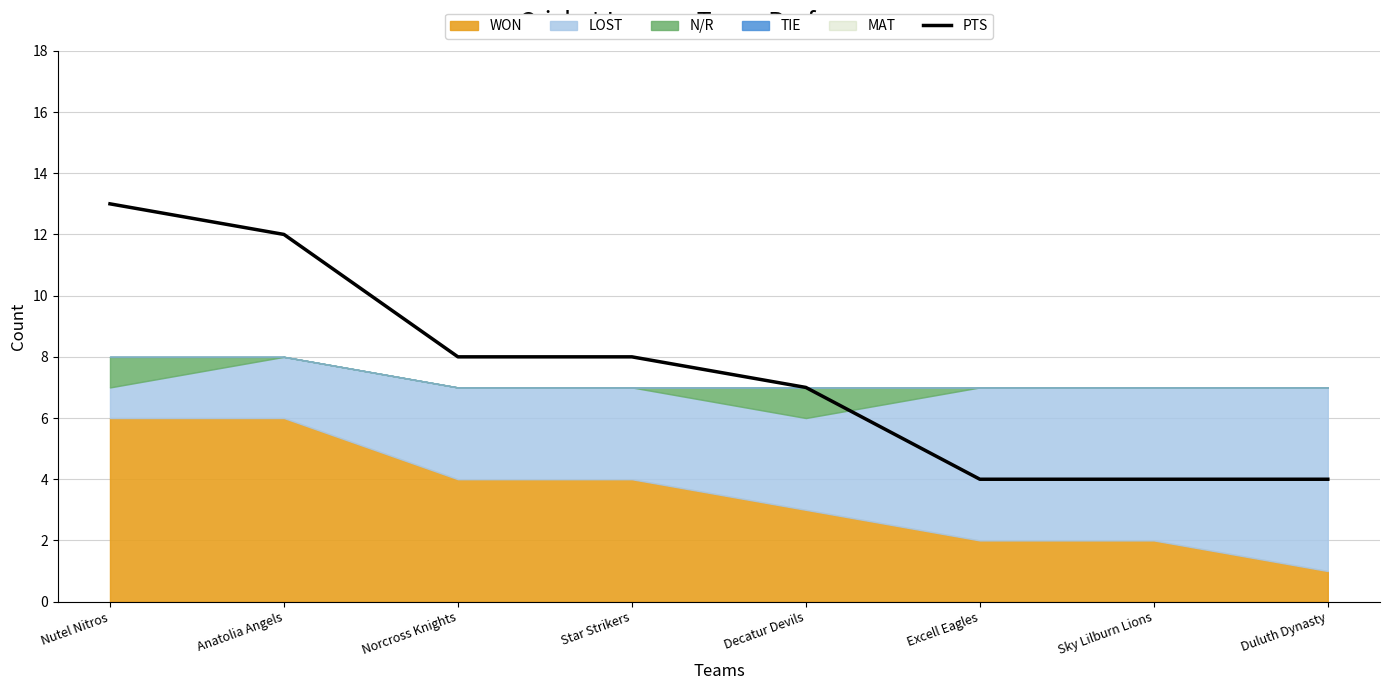

Rank the categories by value from highest to lowest.

Nutel Nitros, Anatolia Angels, Norcross Knights, Star Strikers, Decatur Devils, Excell Eagles, Sky Lilburn Lions, Duluth Dynasty